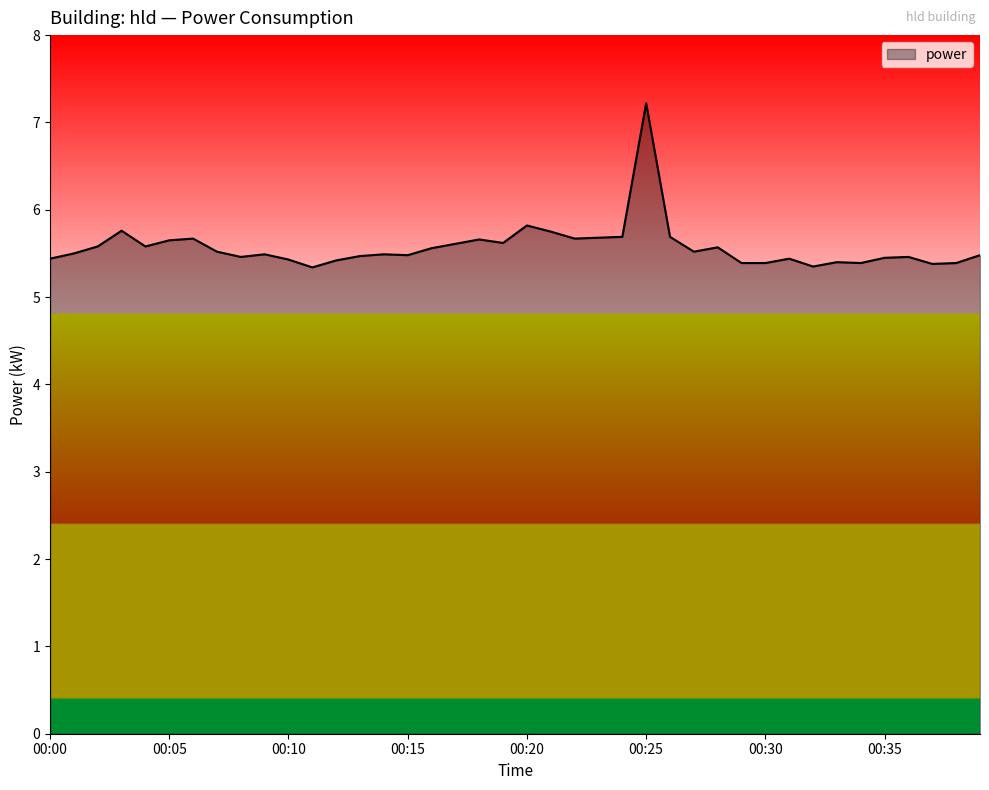

What is the difference between the maximum and minimum values?

1.9